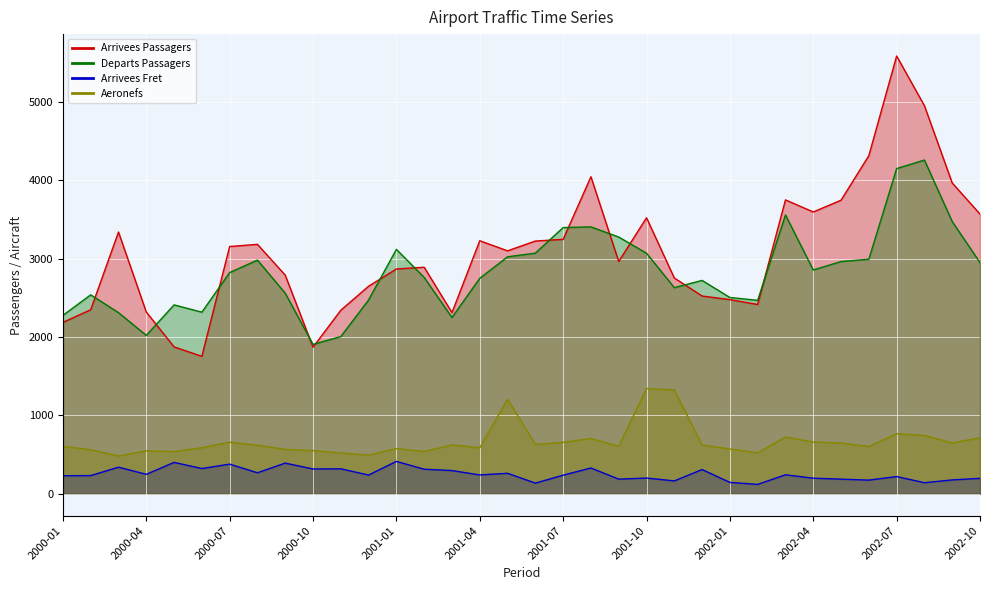

What is the maximum value shown in the chart?

5583.0